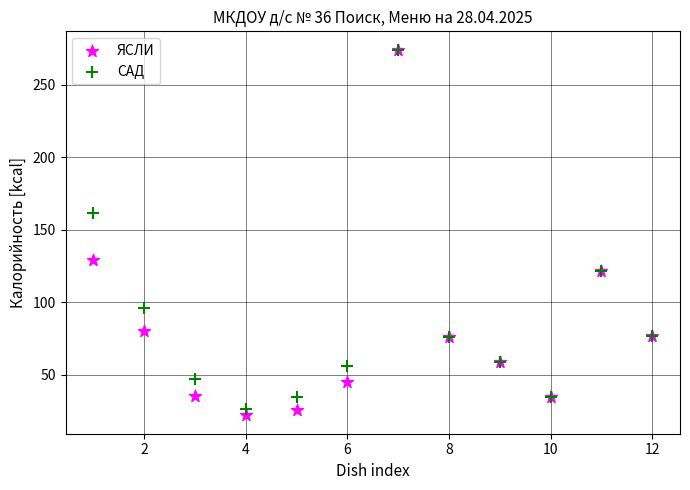

Which series contains the lowest Y value?

ЯСЛИ